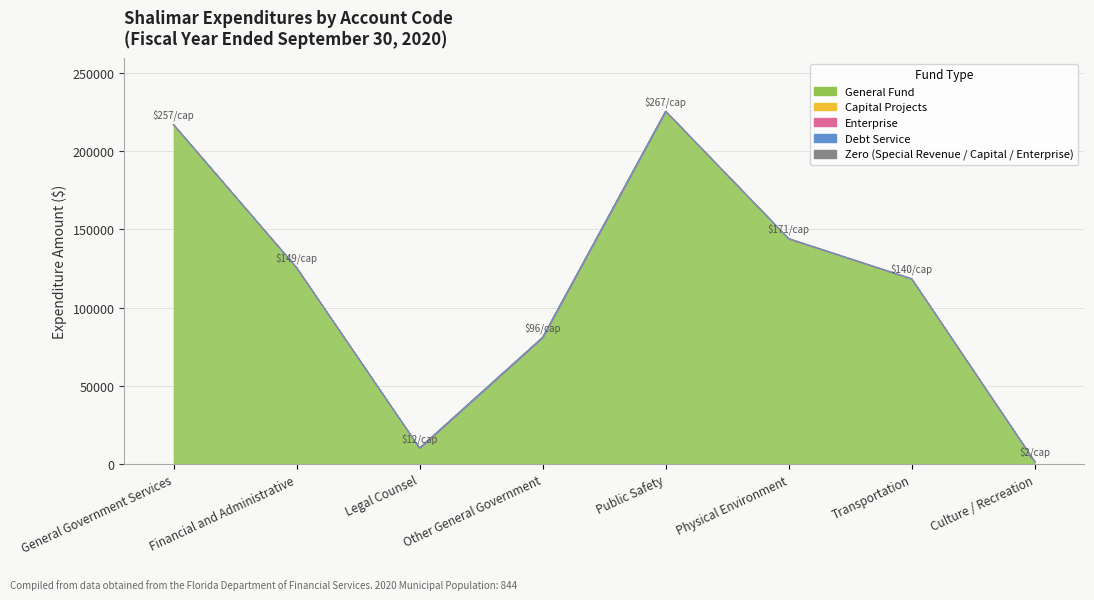

Count the number of categories in the chart.

8